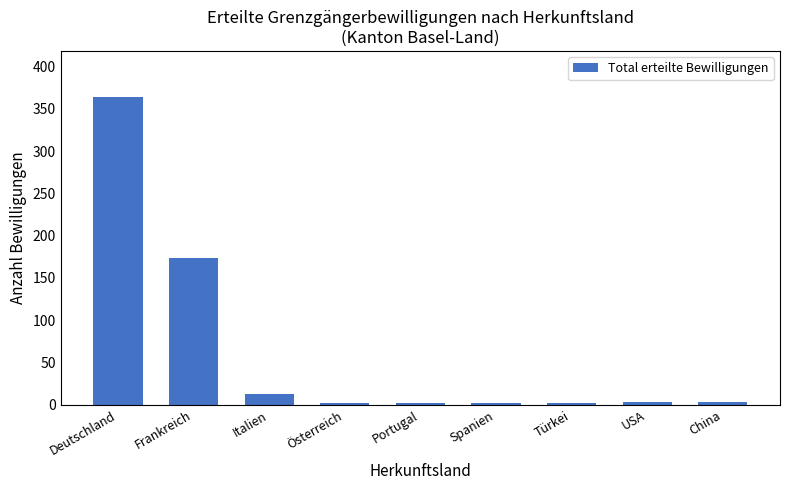

The value at Frankreich is 251. True or false?

False